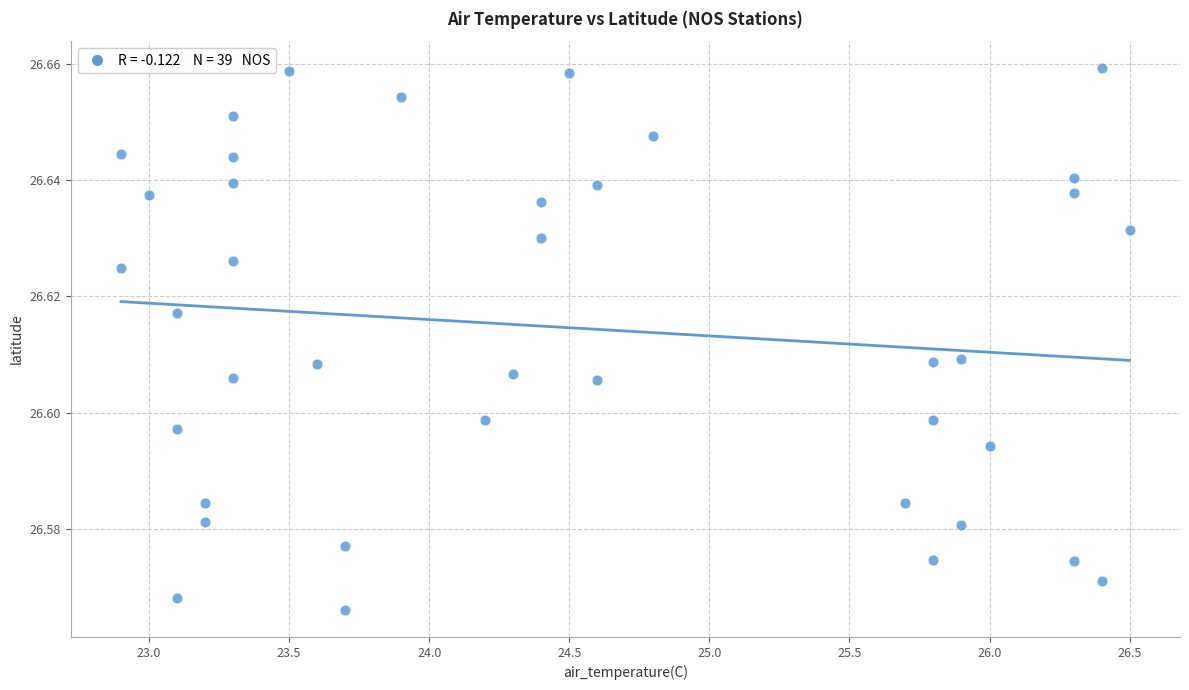

What is the range of X values (max minus min)?

3.6